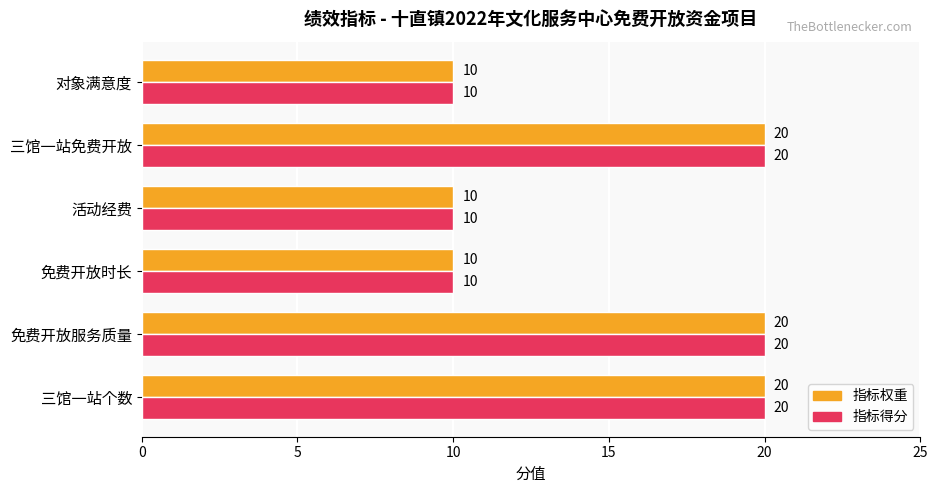

At how many categories does at least one series exceed 11?

3